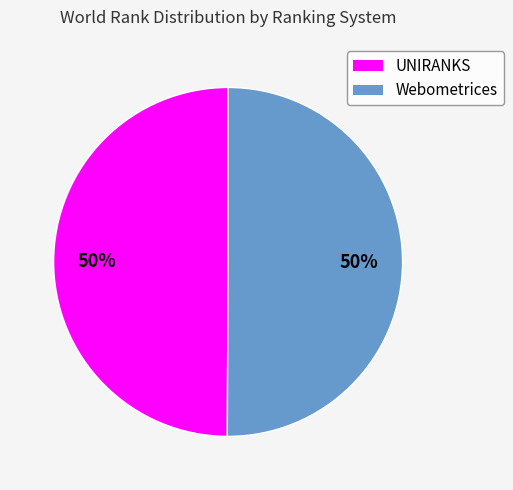

To the nearest percent, what is the average slice percentage?

50%